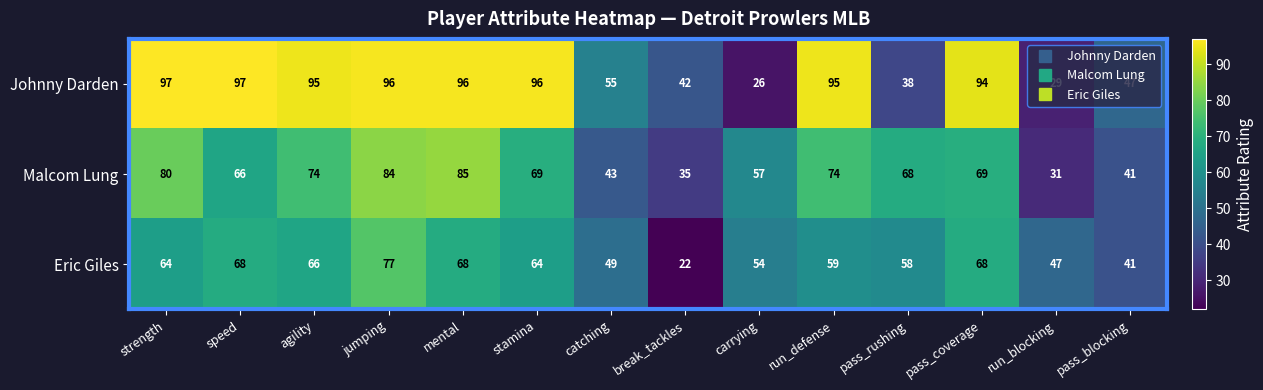

What is the average value of the Eric Giles series?

58